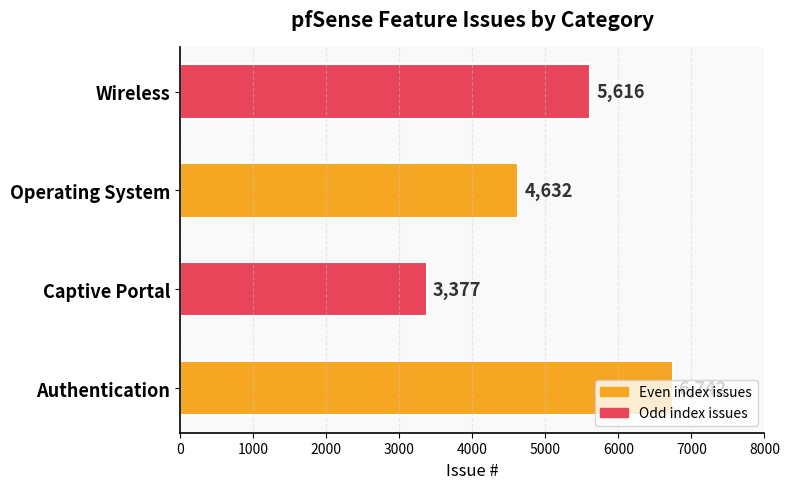

Between Authentication and Captive Portal, which is larger?

Authentication